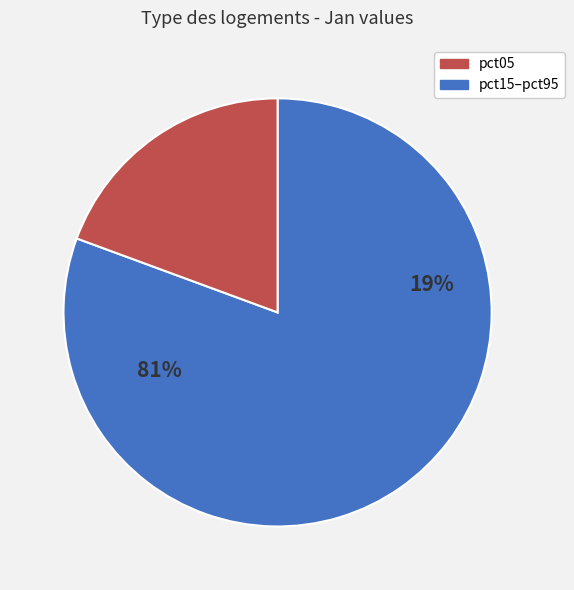

Is pct15 the majority of the pie?

No